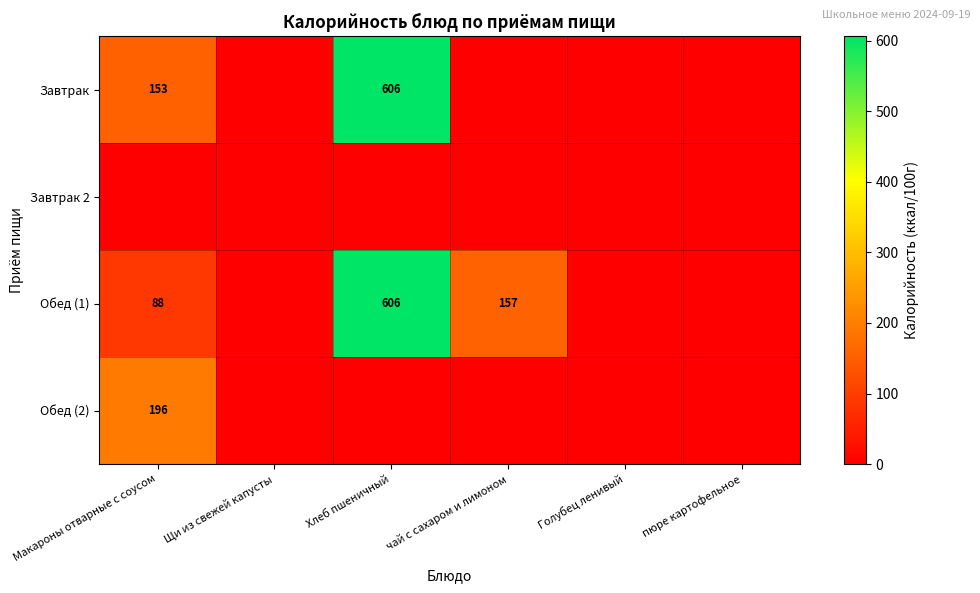

True or false: Обед (1) has a value of 226 at чай с сахаром и лимоном.

False